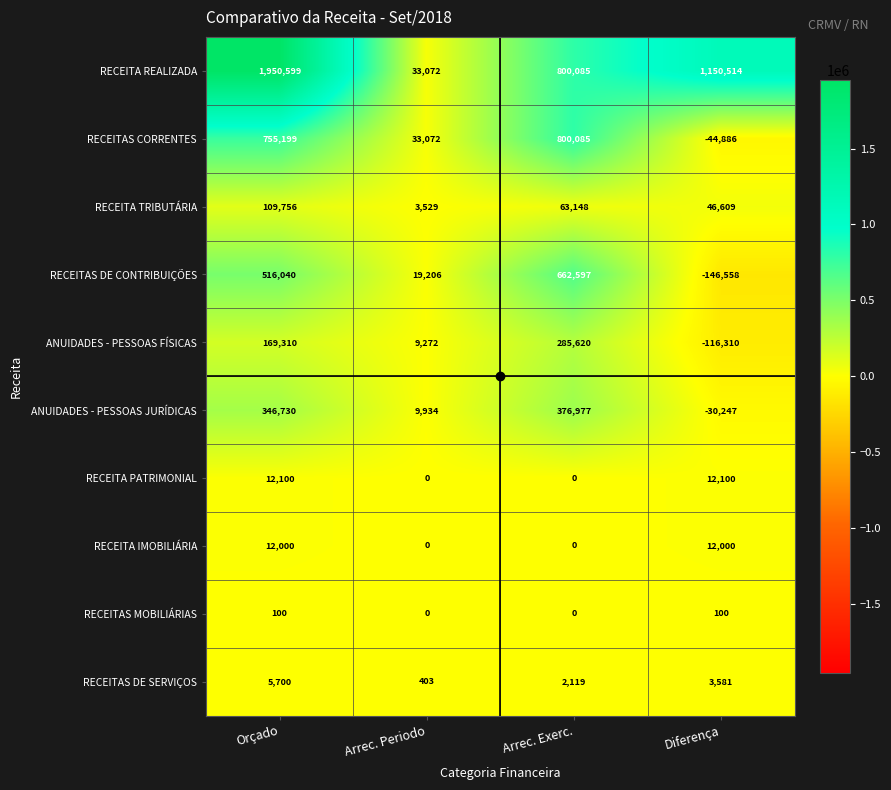

Rank the series by their maximum value, from lowest to highest.

RECEITAS MOBILIÁRIAS, RECEITAS DE SERVIÇOS, RECEITA IMOBILIÁRIA, RECEITA PATRIMONIAL, RECEITA TRIBUTÁRIA, ANUIDADES - PESSOAS FÍSICAS, ANUIDADES - PESSOAS JURÍDICAS, RECEITAS DE CONTRIBUIÇÕES, RECEITAS CORRENTES, RECEITA REALIZADA